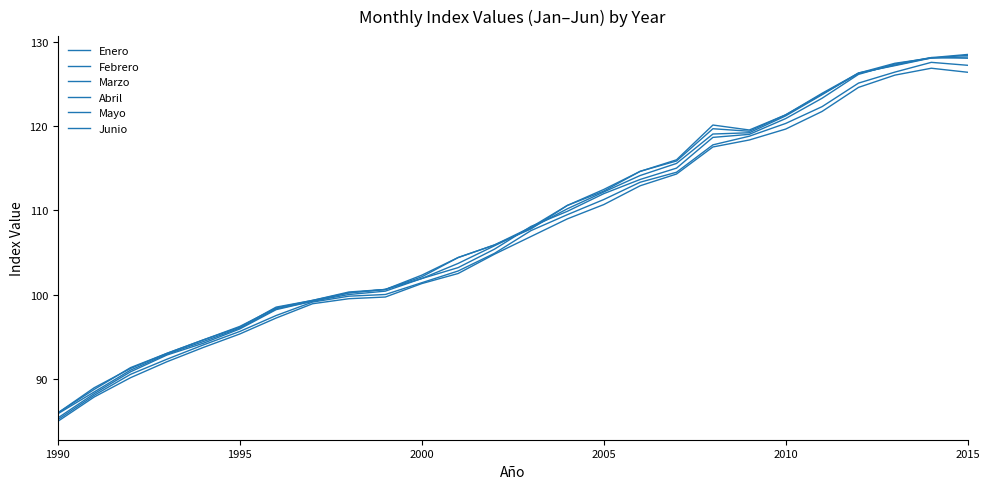

How many lines are shown in the chart?

6